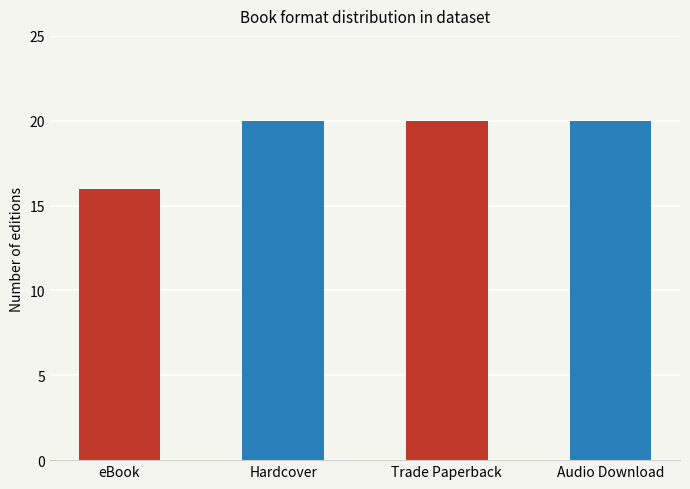

Which has a higher value, eBook or Trade Paperback?

Trade Paperback